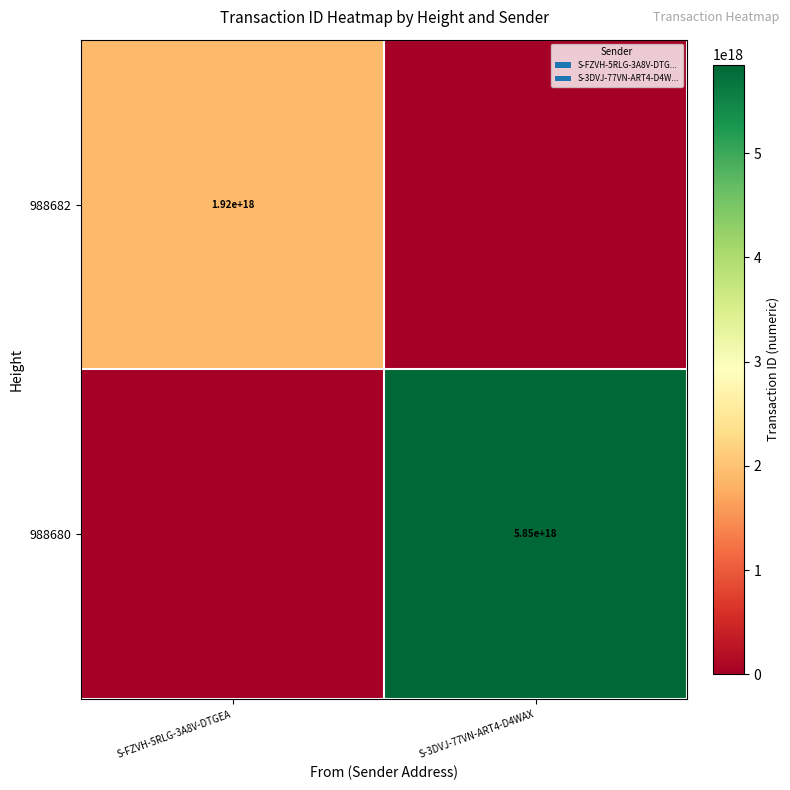

The 988680 series shows 9873824708499582976 at S-3DVJ-77VN-ART4-D4WAX. True or false?

False